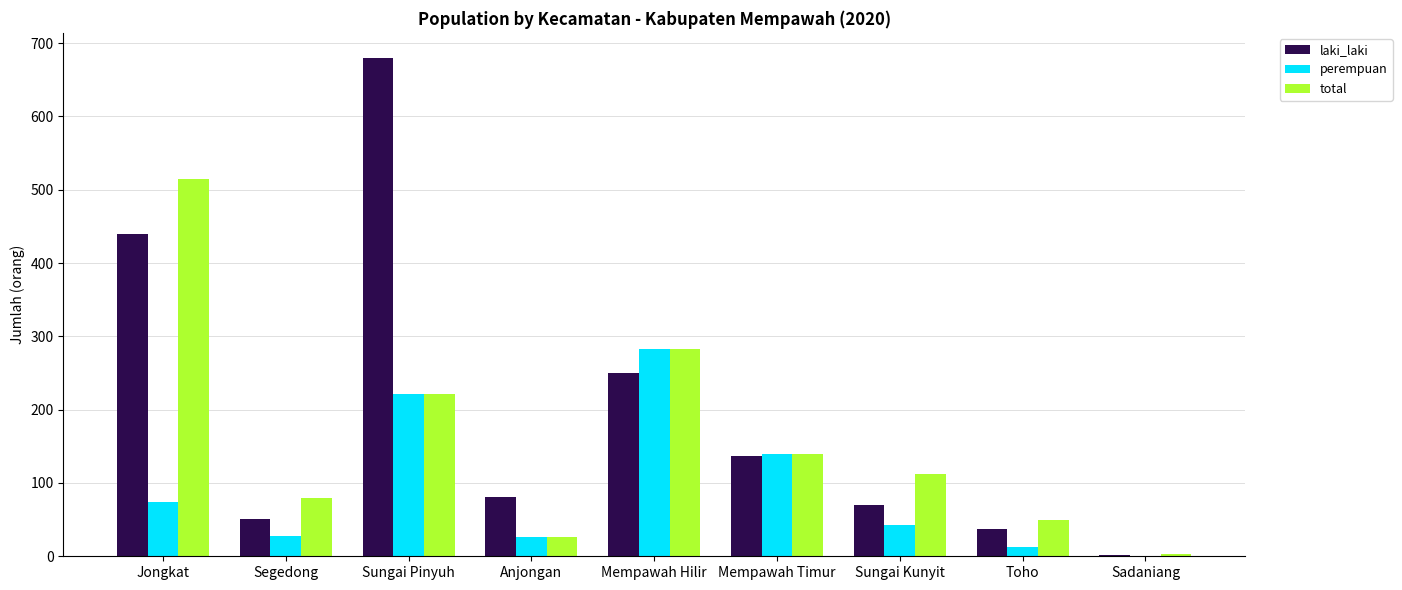

What are all the series names shown in the legend?

laki_laki, perempuan, total